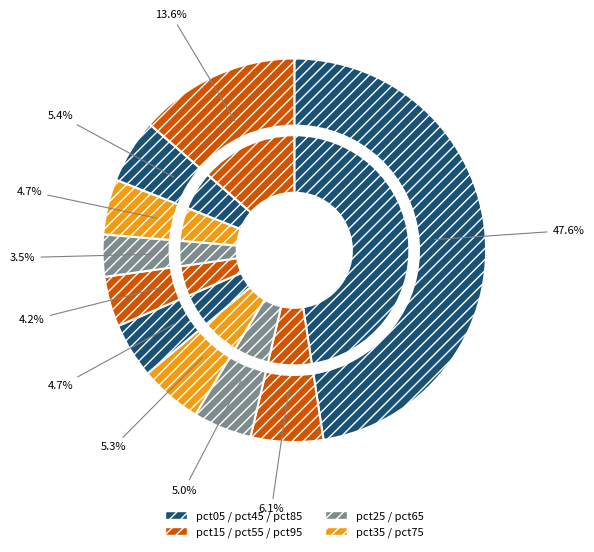

Is it true that pct35 is 5% of the pie?

True